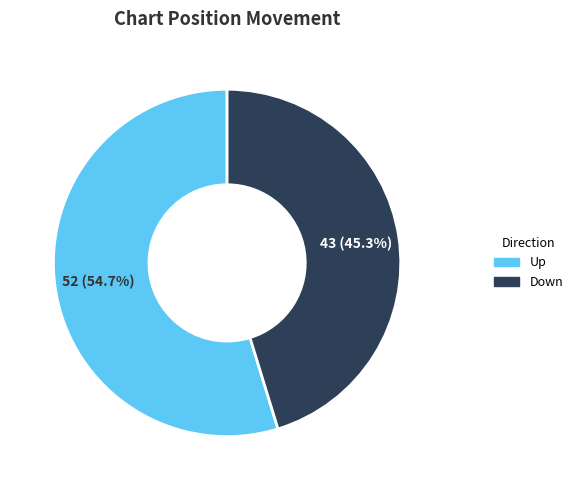

Does any single category account for the majority?

Yes